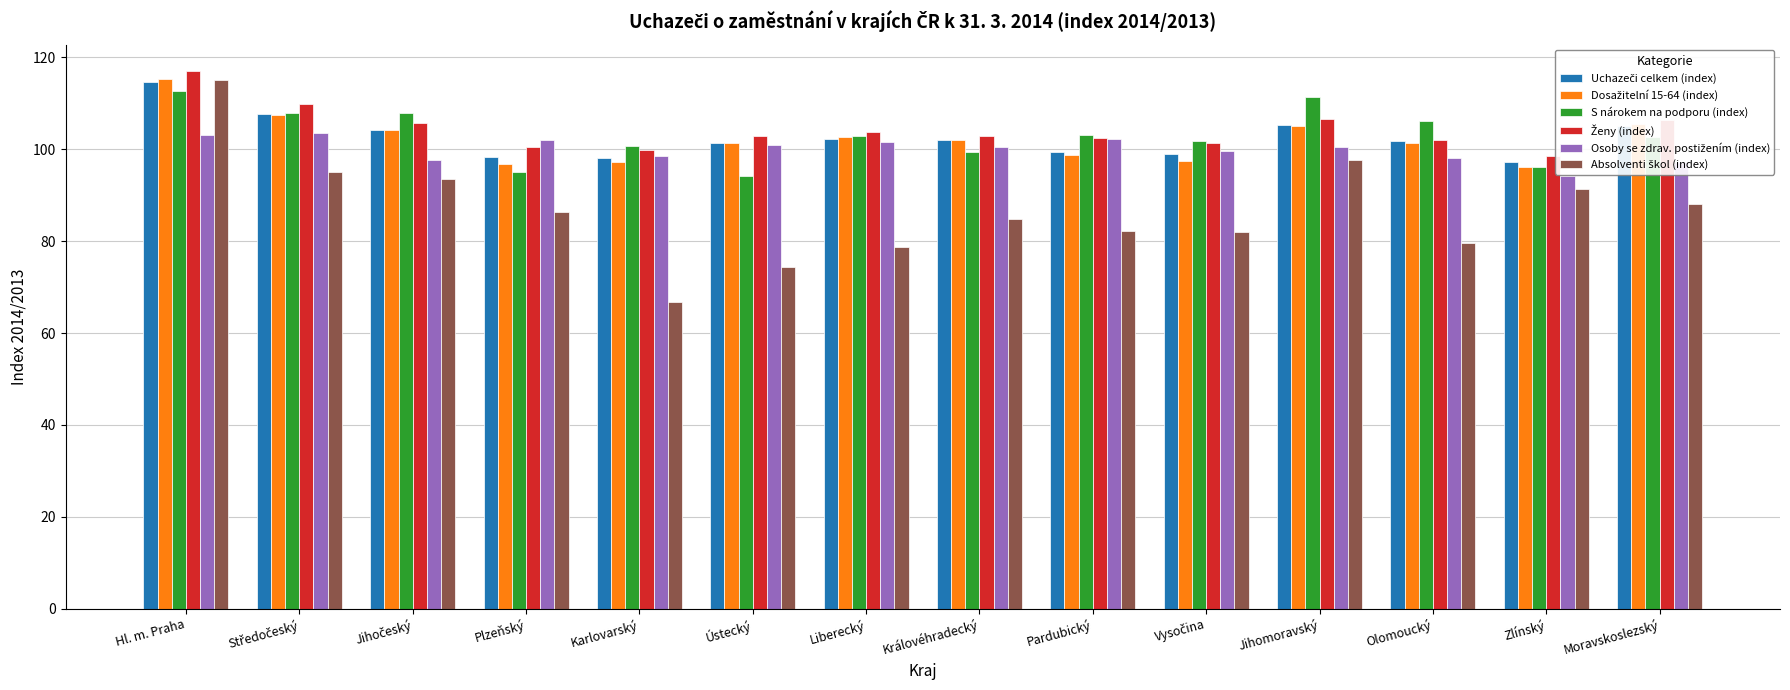

List the labels in order of Absolventi škol (index) value, largest first.

Hl. m. Praha, Jihomoravský, Středočeský, Jihočeský, Zlínský, Moravskoslezský, Plzeňský, Královéhradecký, Pardubický, Vysočina, Olomoucký, Liberecký, Ústecký, Karlovarský